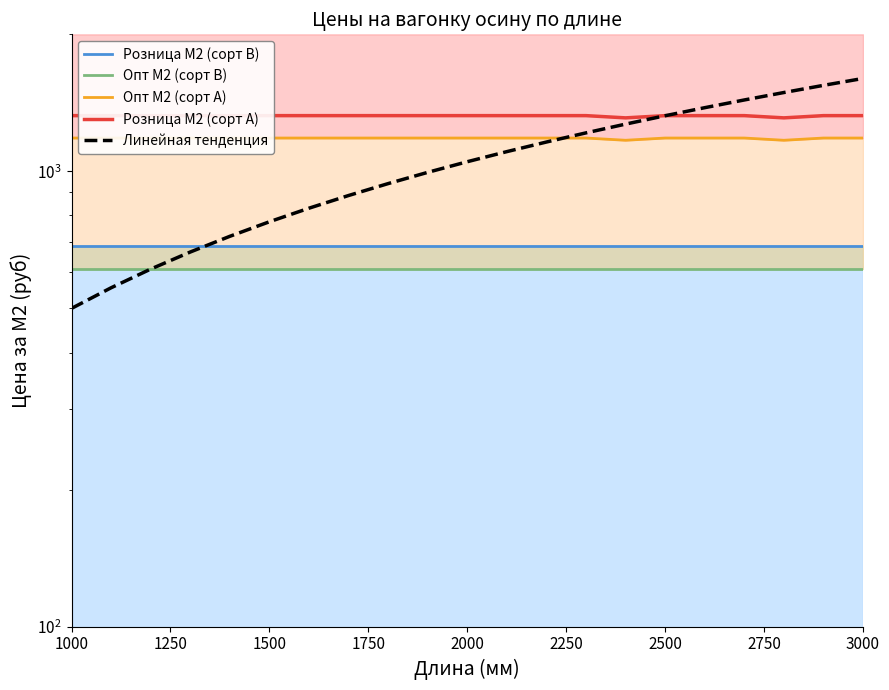

True or false: Опт М2 (сорт В) and Линейная тенденция cross at least once.

True